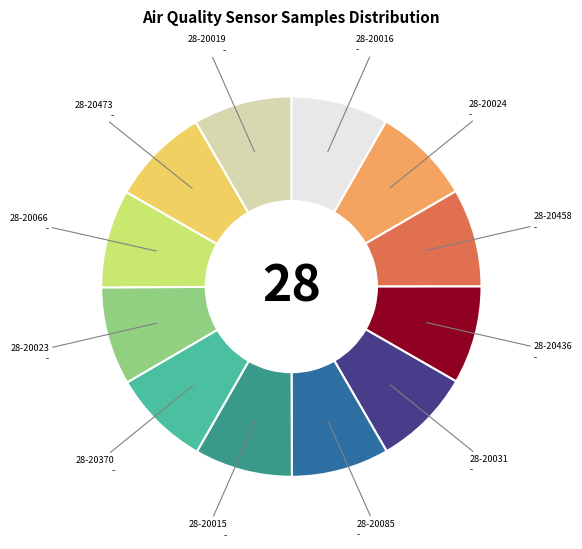

Is there a majority slice in this chart?

No